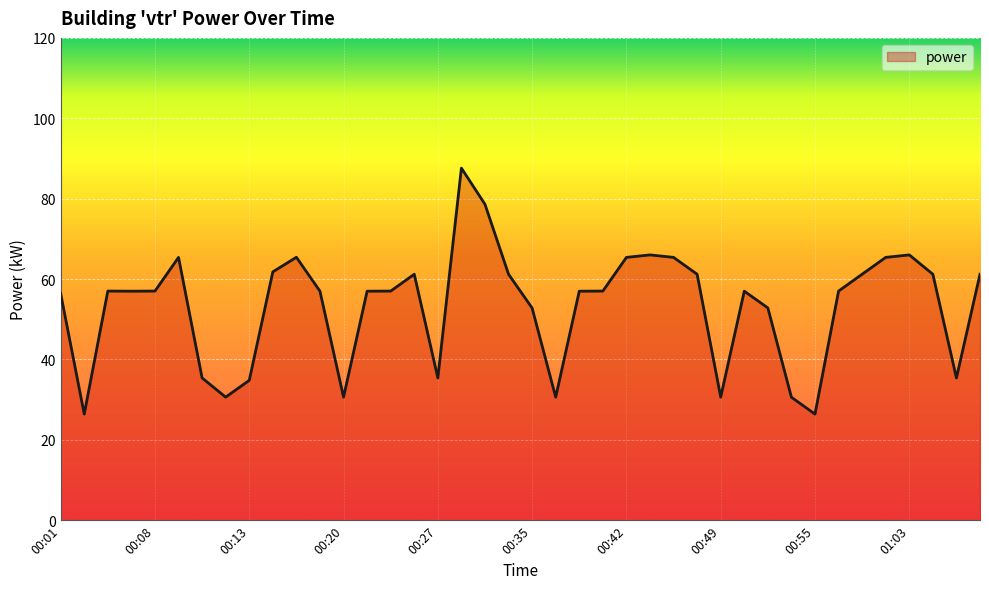

What is the difference between the maximum and second lowest values?

61.2